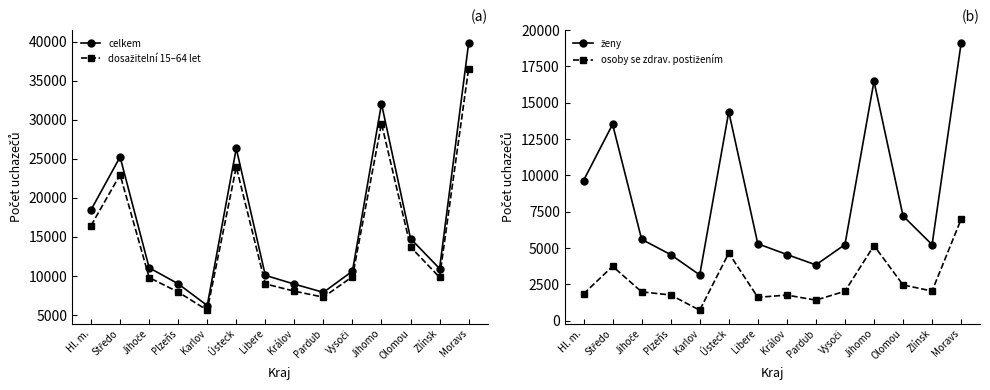

How many values in the osoby se zdrav. postižením series exceed 2034?

6